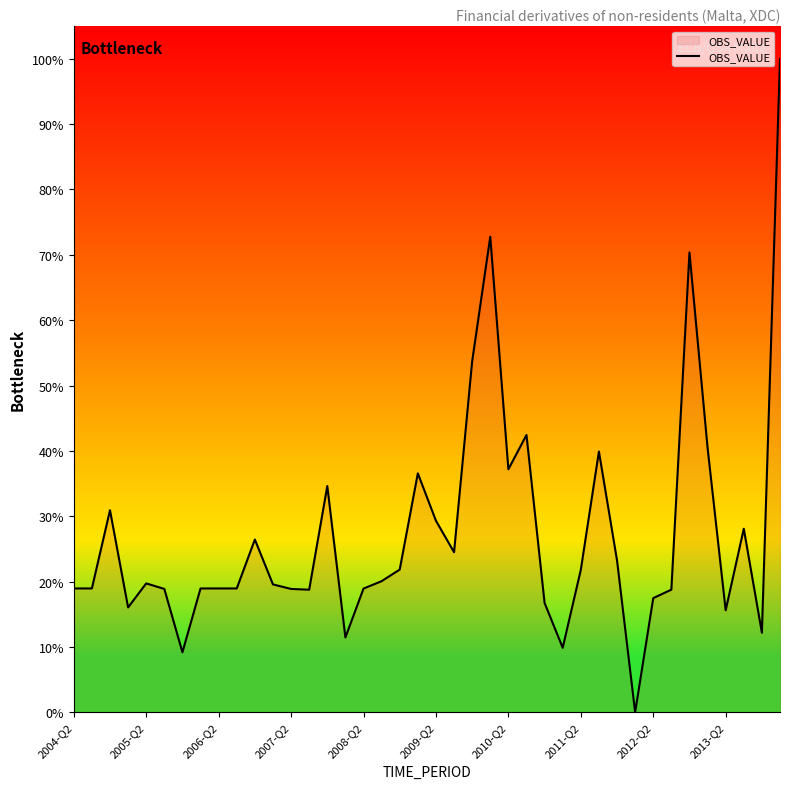

What is the sum of all values?

1090.8